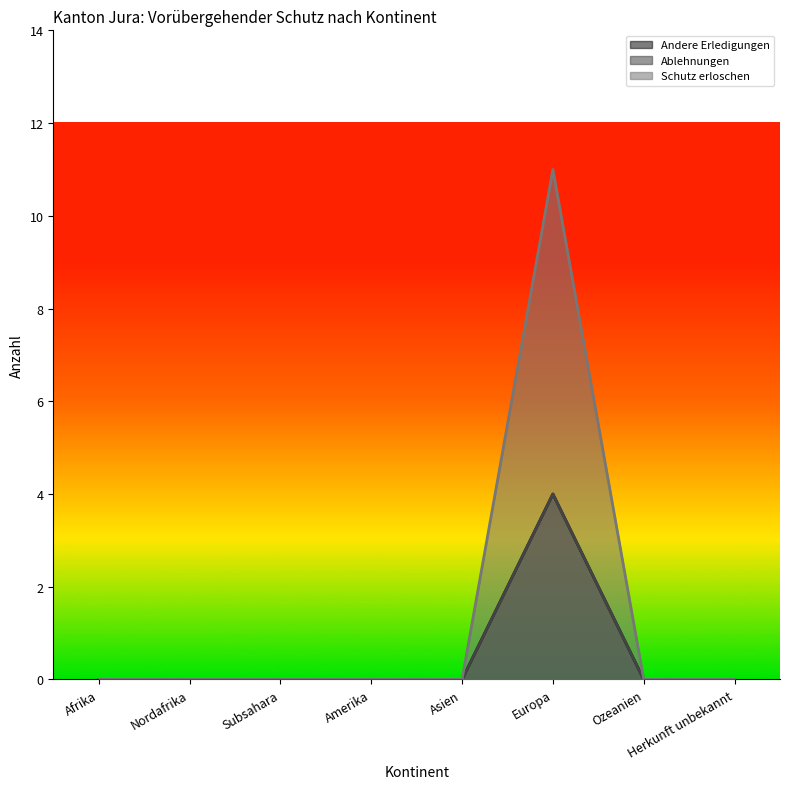

Is the value of Schutz erloschen at Ozeanien greater than the value of Ablehnungen at Afrika?

No